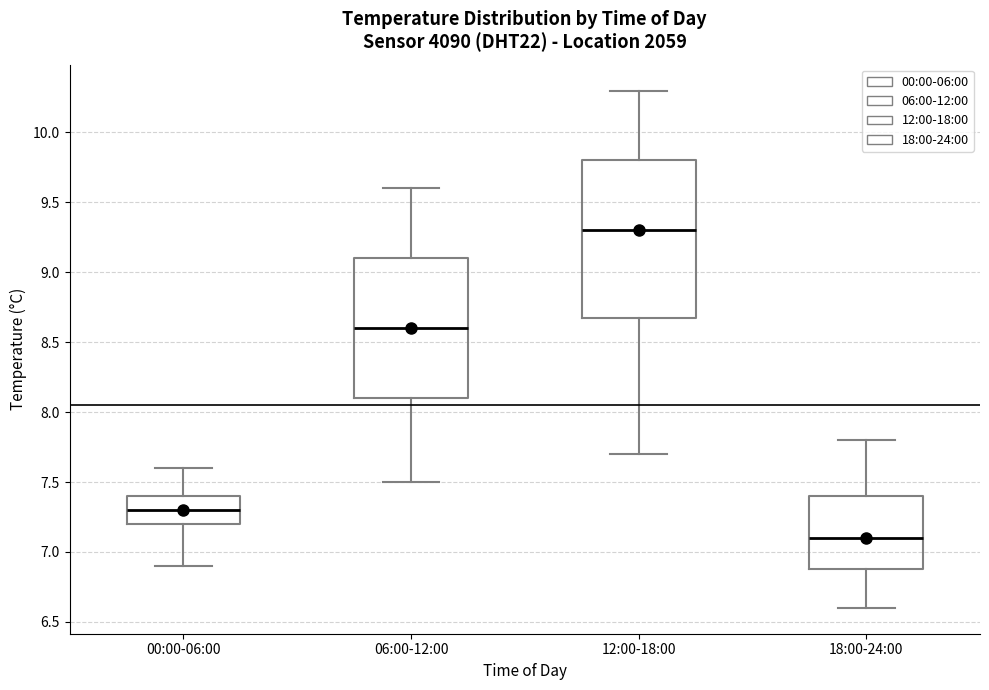

Which box is the tallest, from its lower edge to its upper edge?

12:00-18:00